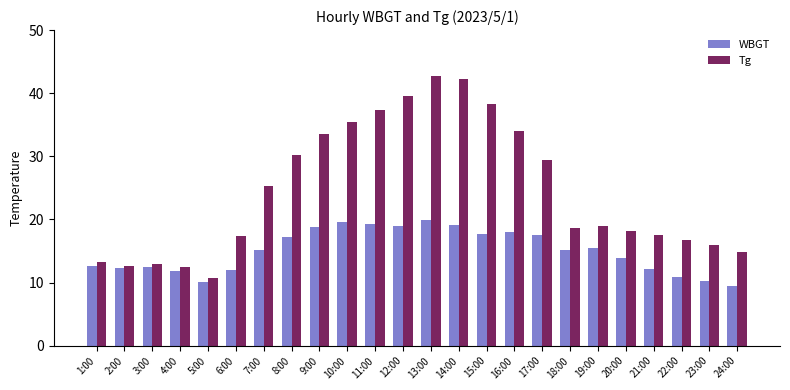

What is the minimum value for Tg?

10.7